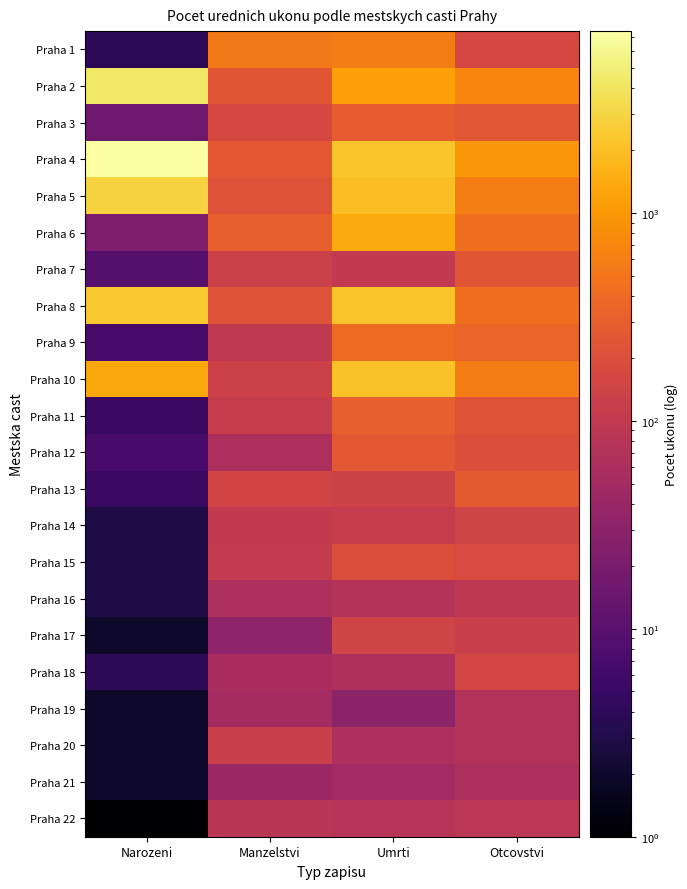

What is the greatest value displayed?

7499